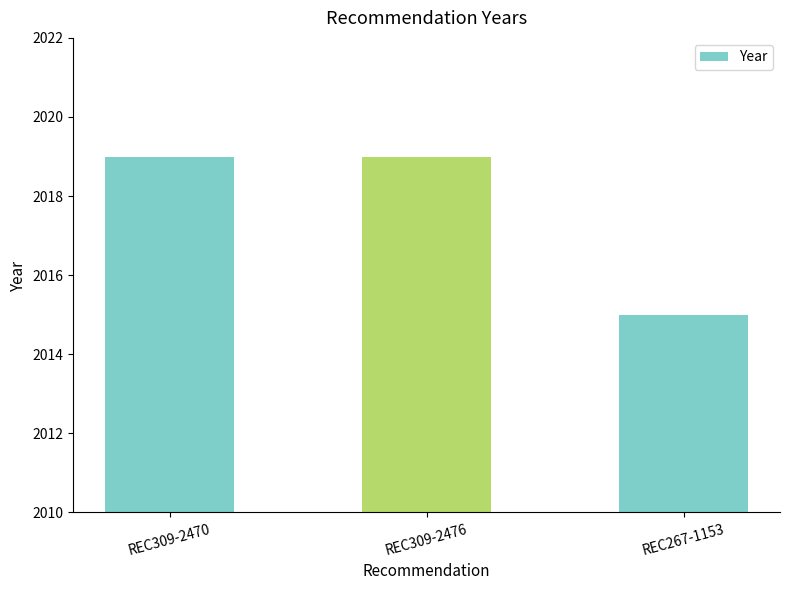

What is the sum of the values at REC309-2470 and REC309-2476?

4038